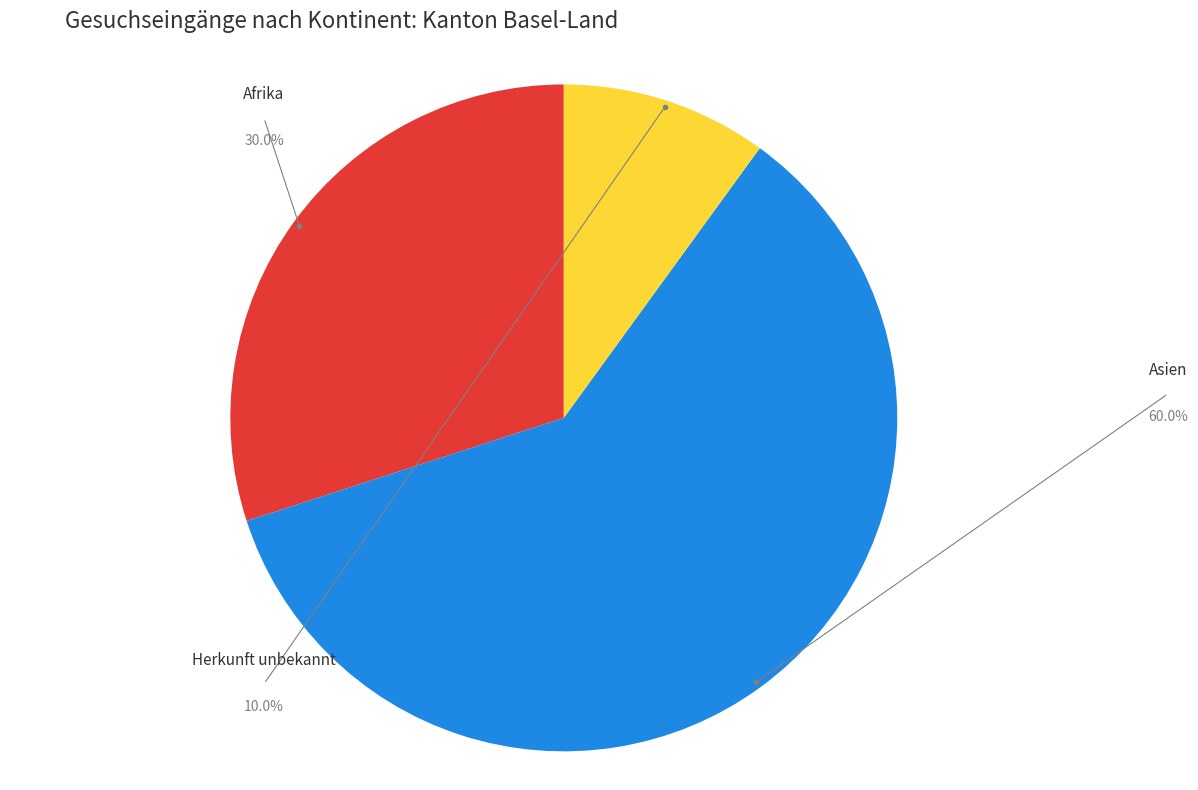

How many segments does this pie chart have?

3